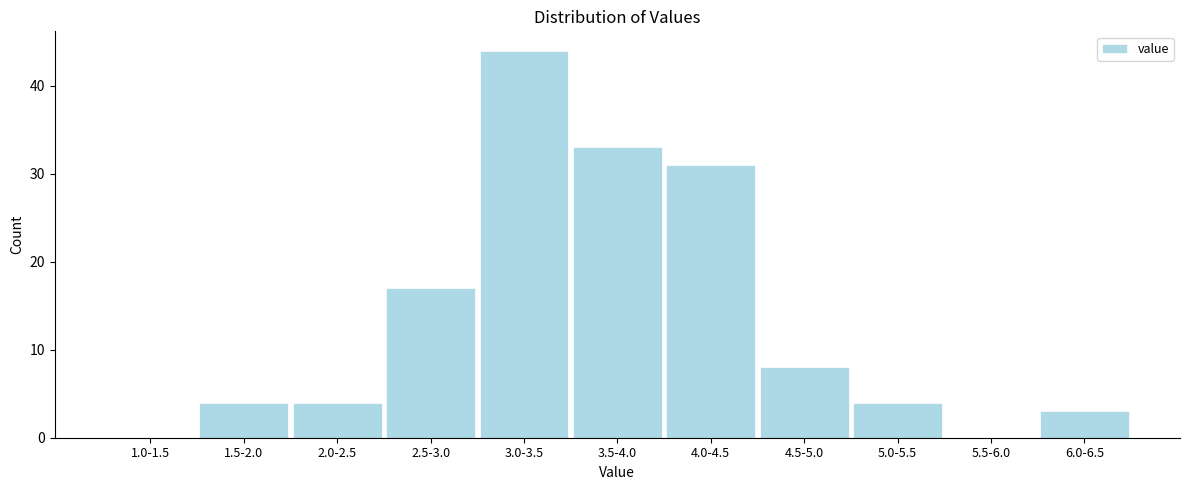

Reading left to right, transcribe all the data shown in this chart.

1.0-1.5=0	1.5-2.0=4	2.0-2.5=4	2.5-3.0=17	3.0-3.5=44	3.5-4.0=33	4.0-4.5=31	4.5-5.0=8	5.0-5.5=4	5.5-6.0=0	6.0-6.5=3